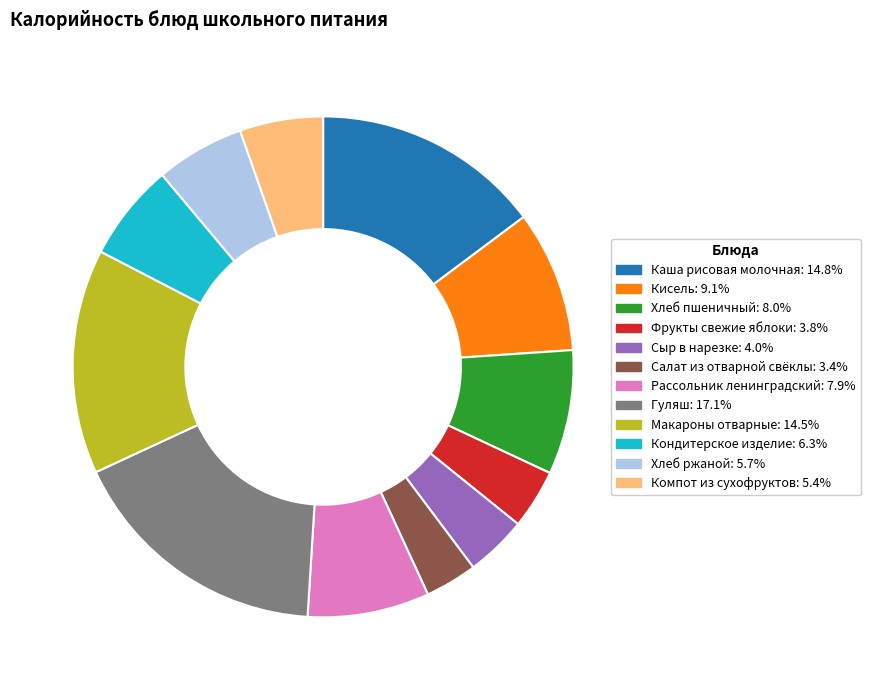

Is Макароны отварные the majority of the pie?

No